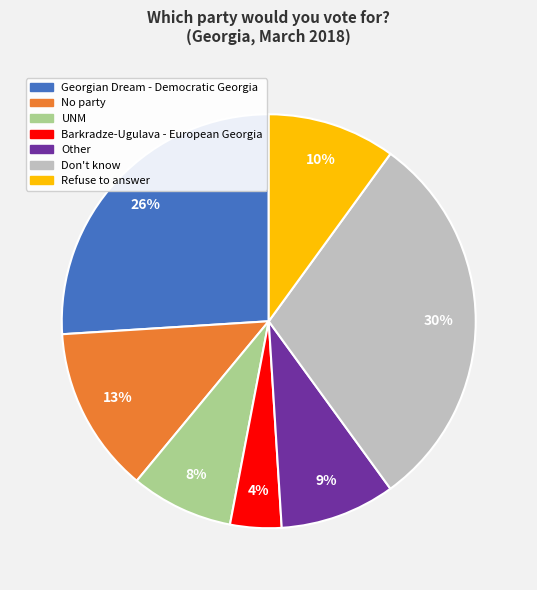

To the nearest percent, what is the difference between the Don't know and No party slice percentages?

17%